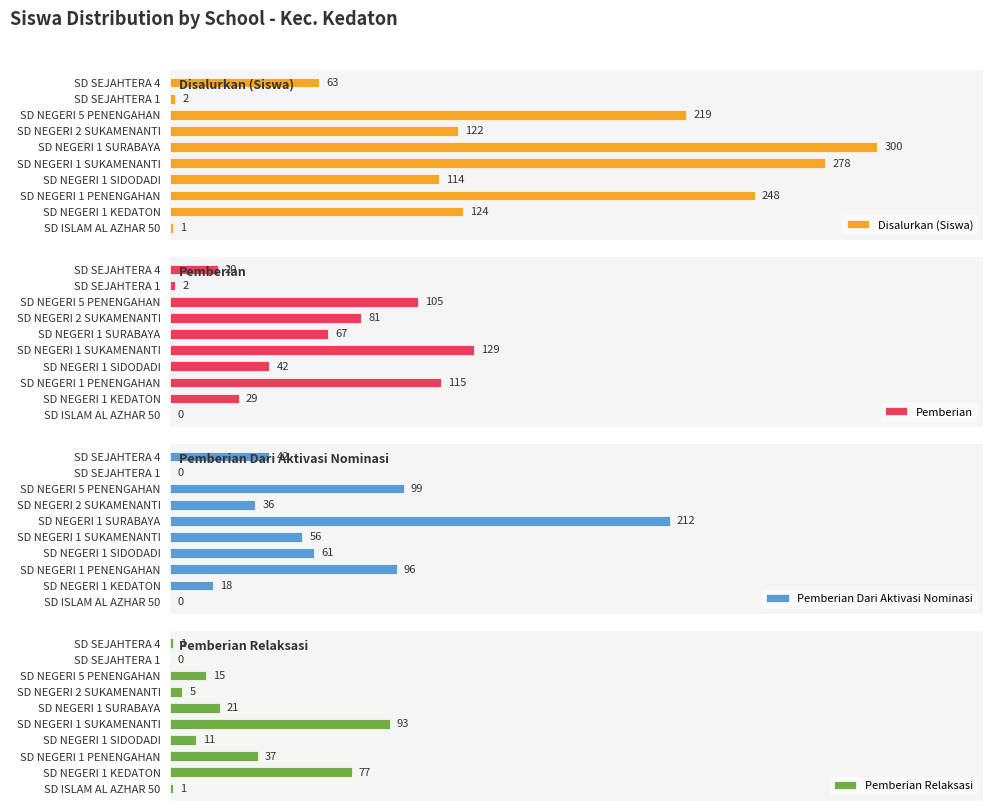

The Pemberian Relaksasi series shows 2 at SD NEGERI 1 SIDODADI. True or false?

False